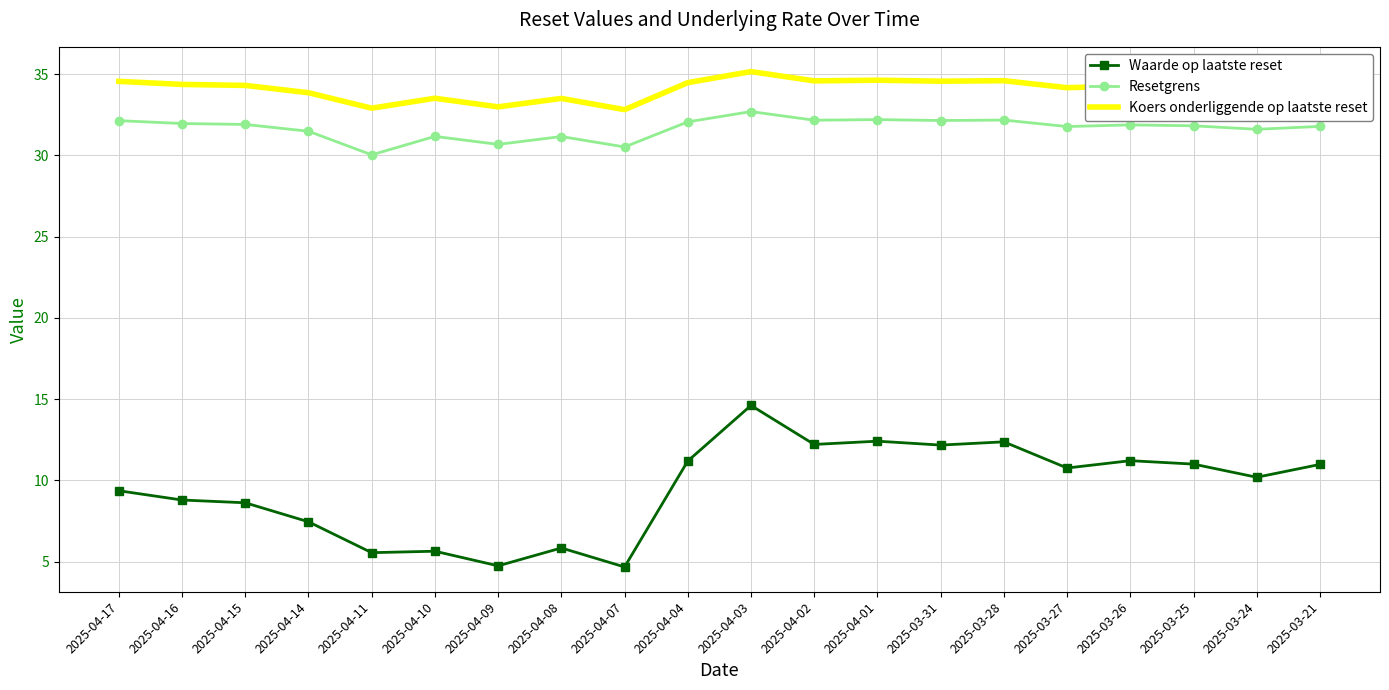

At 2025-03-25, list the series in order from largest to smallest.

Koers onderliggende op laatste reset, Resetgrens, Waarde op laatste reset